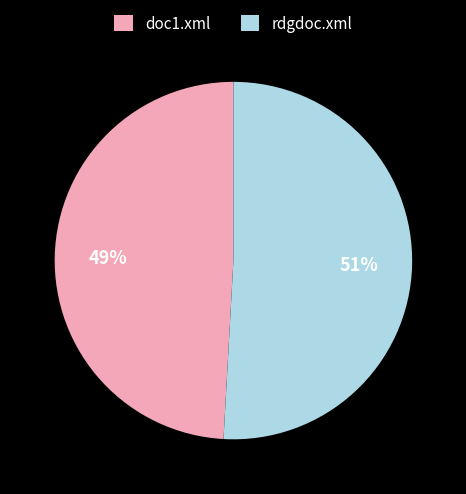

Rank the categories by value from lowest to highest.

doc1.xml, rdgdoc.xml